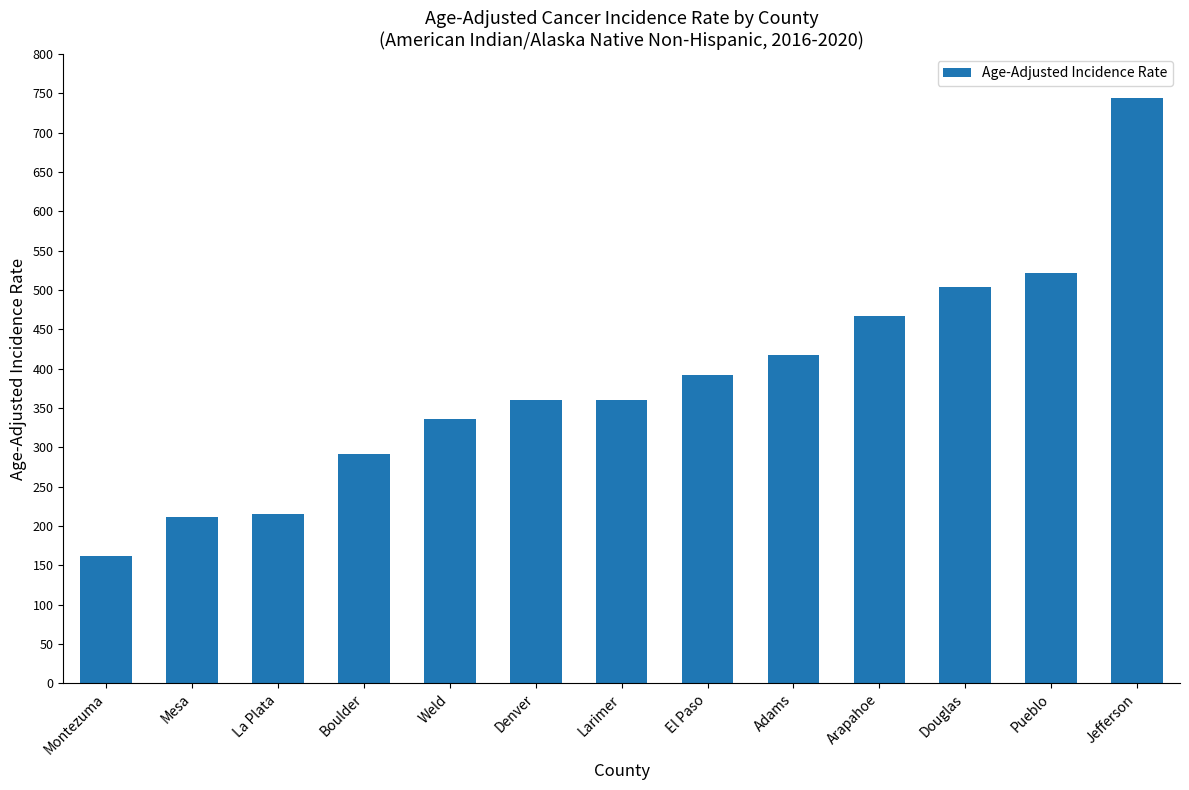

True or false: the data shows 148.1 at Arapahoe.

False